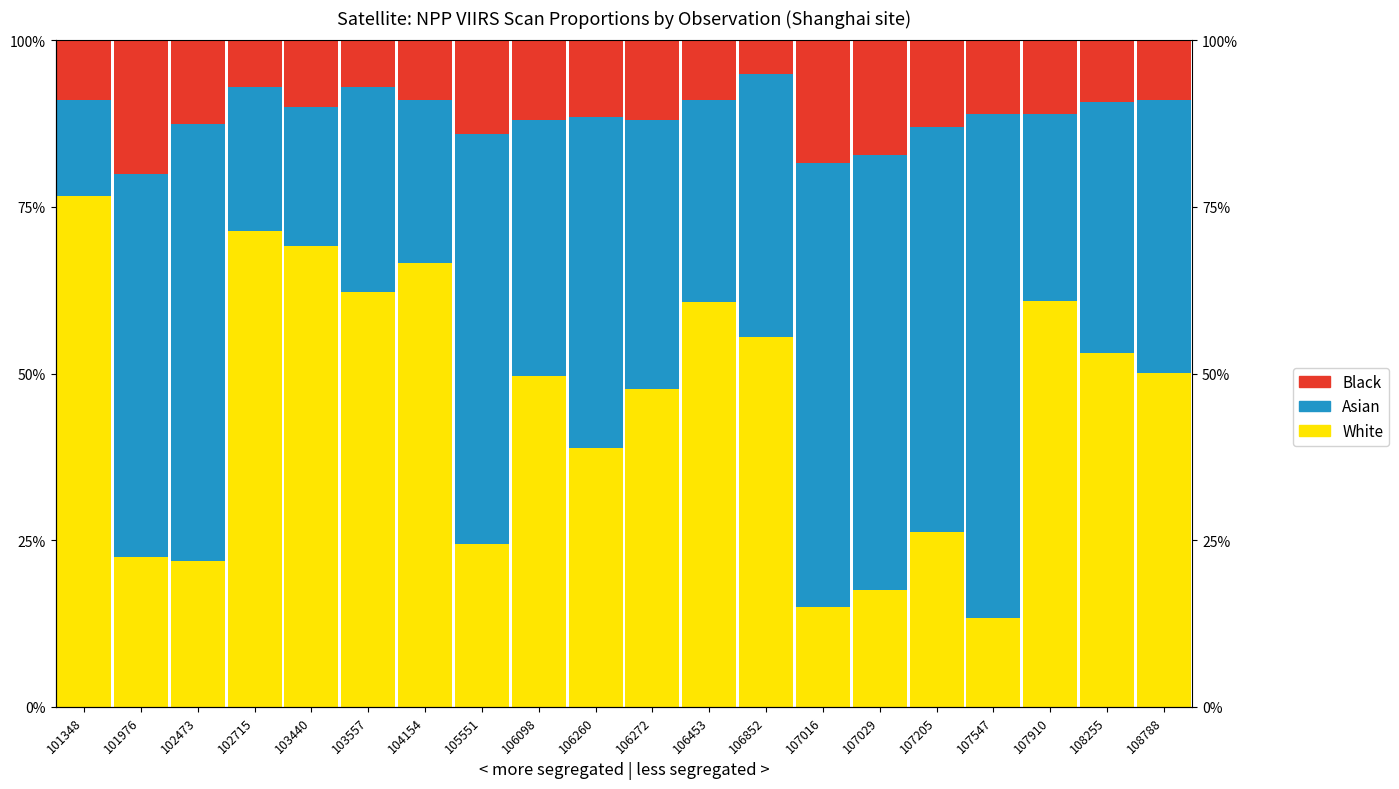

What is the total value across all series at 106272?

100.0